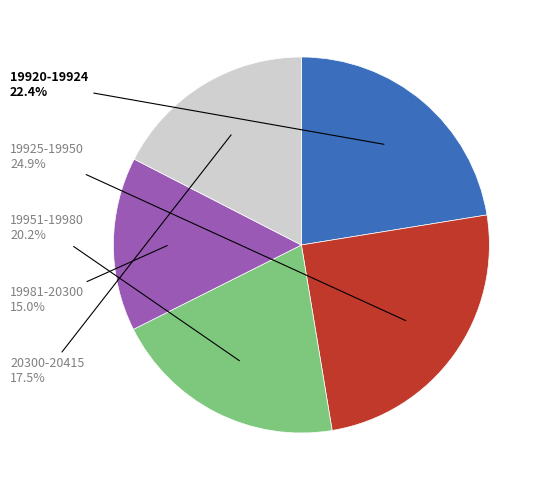

How many segments does this pie chart have?

5